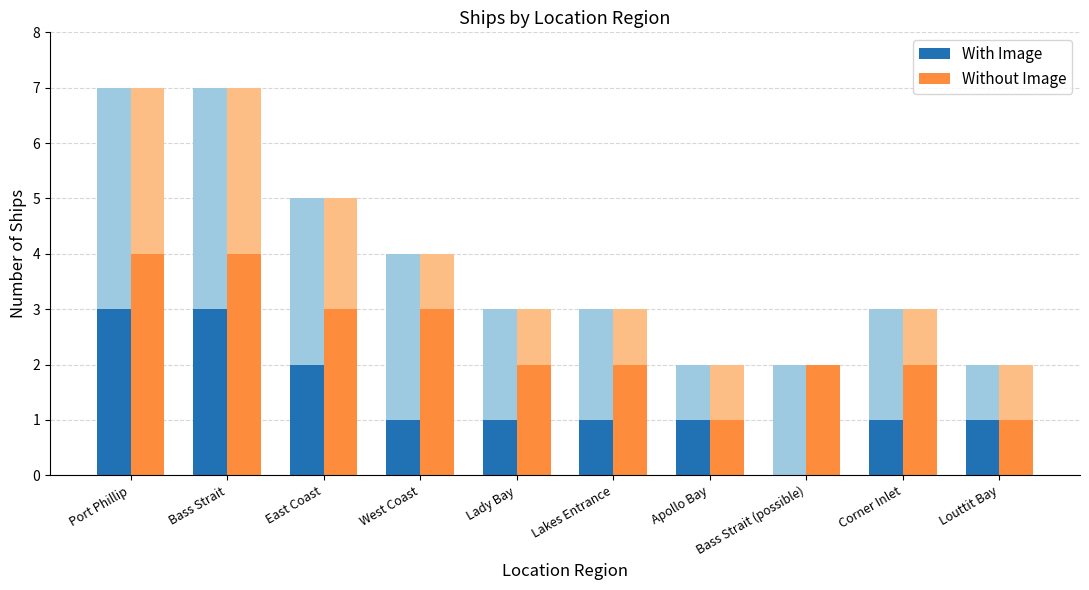

Between Bass Strait and Bass Strait (possible), which series saw the biggest shift?

With Image